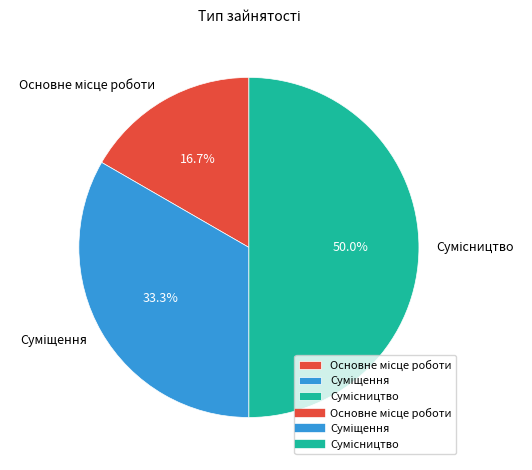

Is it true that Основне місце роботи is 17% of the pie?

True